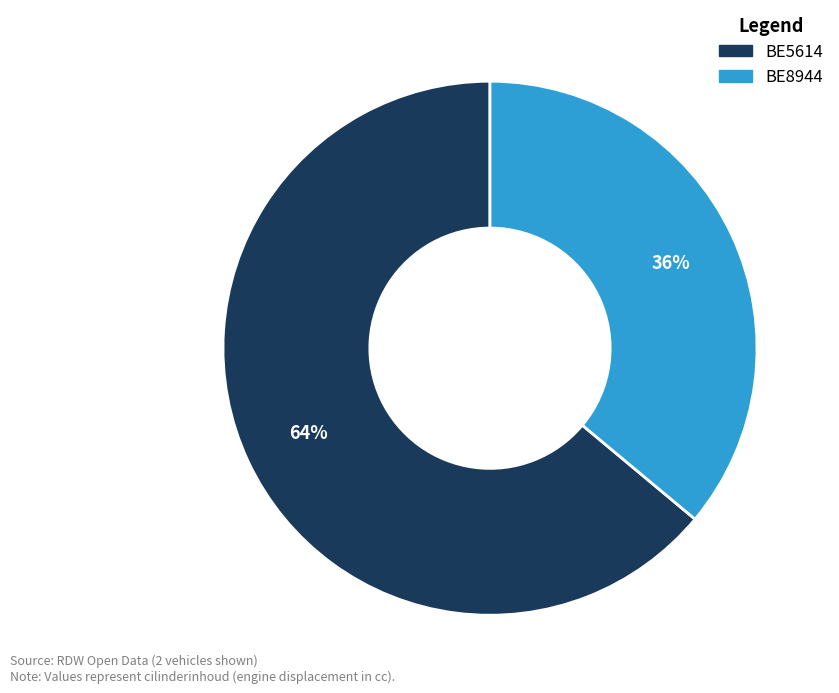

True or false: BE5614 accounts for 58% of the total.

False